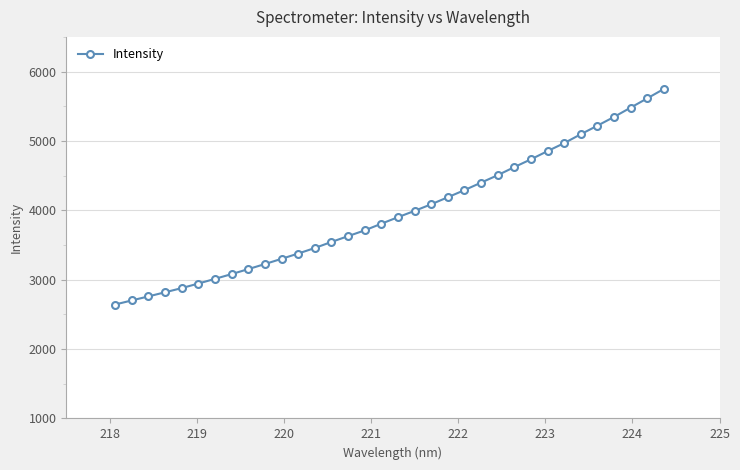

What is the difference between the maximum and second lowest values?

3049.0